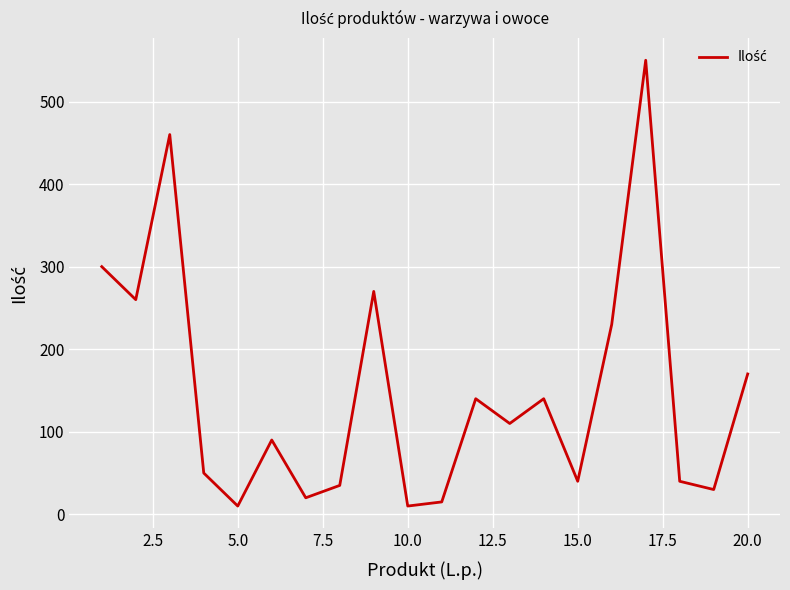

Reading left to right, what are all the values shown in this chart?

300	260	460	50	10	90	20	35	270	10	15	140	110	140	40	230	550	40	30	170